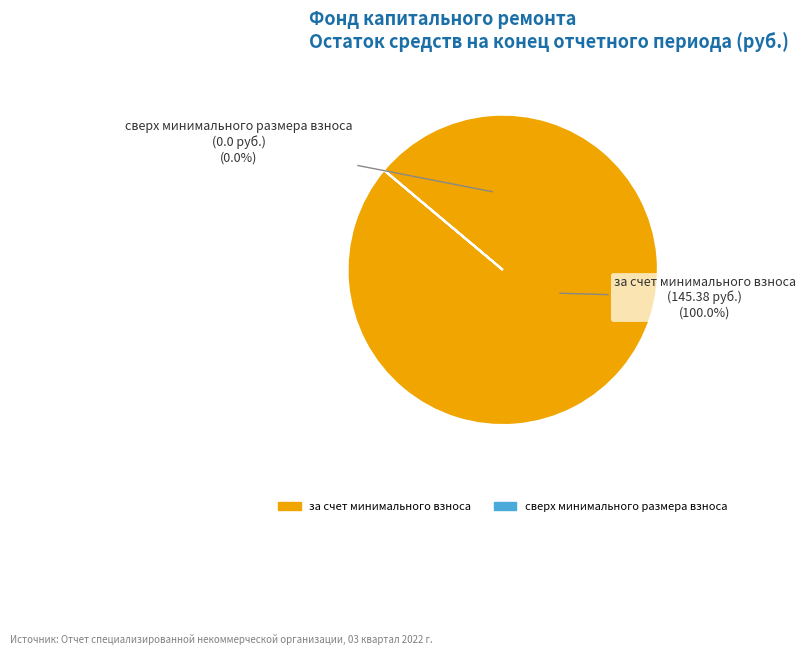

Rank the categories by value from highest to lowest.

за счет минимального взноса, сверх минимального размера взноса